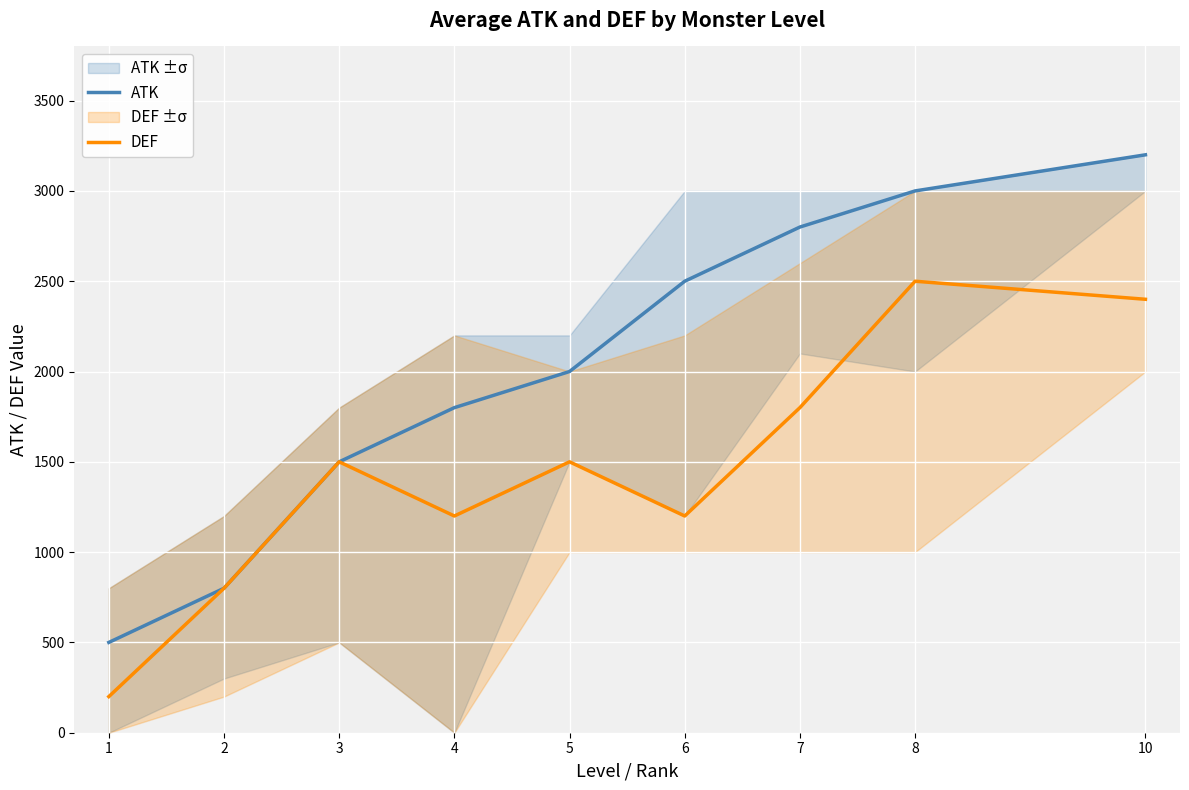

At which category does DEF reach its first local peak?

3